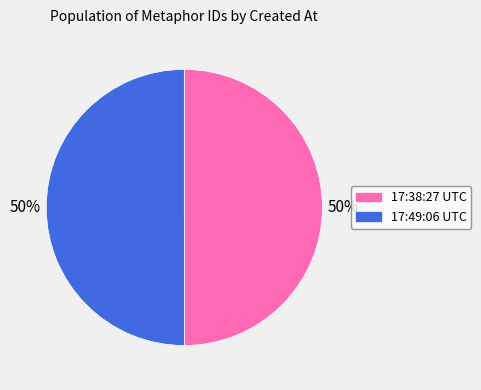

To the nearest percent, what is the average slice percentage?

50%